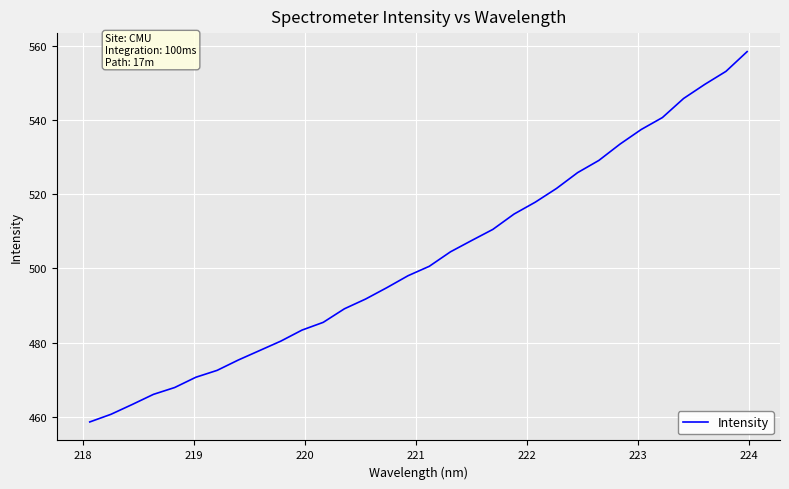

What is the difference between the maximum and minimum values?

100.0